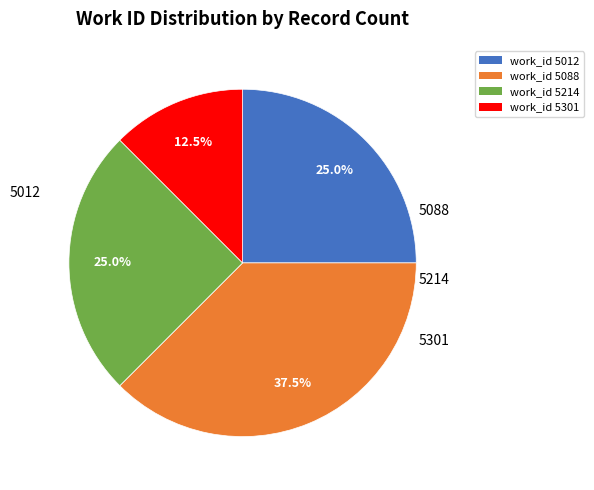

Count the number of slices in the pie.

4